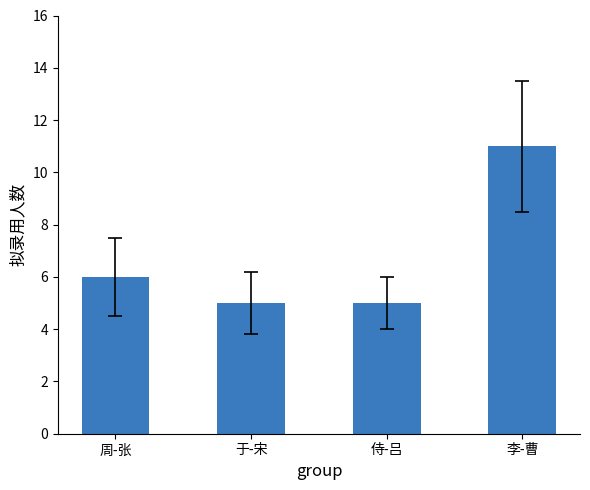

Approximately how many times larger is the value at 周-张 compared to 于-宋?

1.2